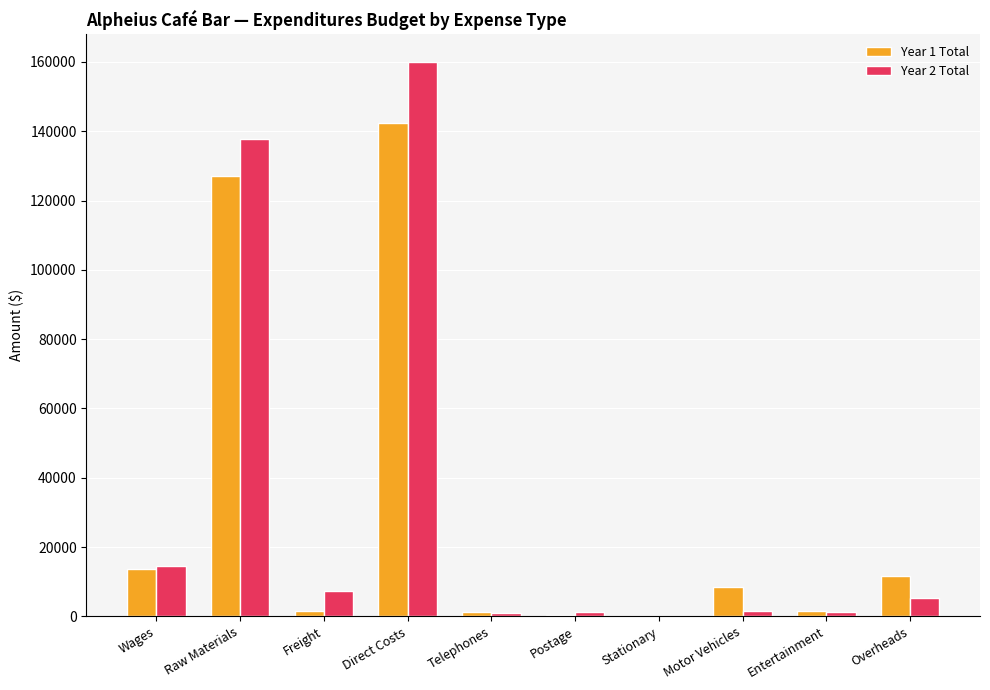

Are the bars grouped side by side (vs. stacked)?

Yes